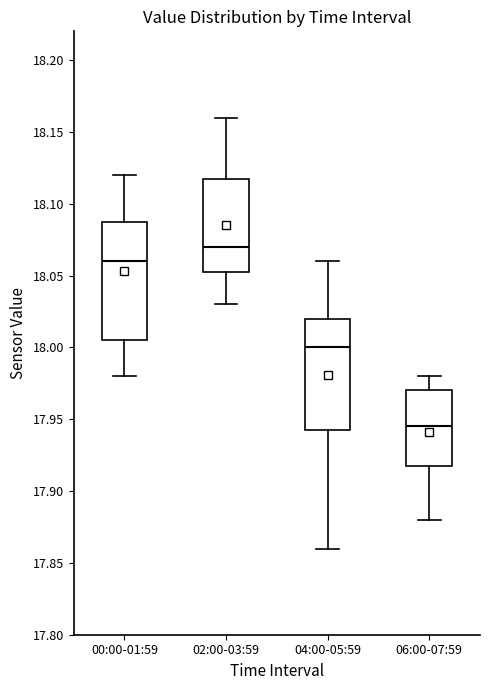

Reading left to right, read every box against the y-axis: the position of its median line, the range the box covers, and the ends of its whiskers. The values are not printed on the chart, so give them approximately, as read against the axis.

00:00-01:59: median 18.060, box 18.005 to 18.090, whiskers 17.980 to 18.120
02:00-03:59: median 18.070, box 18.055 to 18.120, whiskers 18.030 to 18.160
04:00-05:59: median 18.000, box 17.945 to 18.020, whiskers 17.860 to 18.060
06:00-07:59: median 17.945, box 17.920 to 17.970, whiskers 17.880 to 17.980